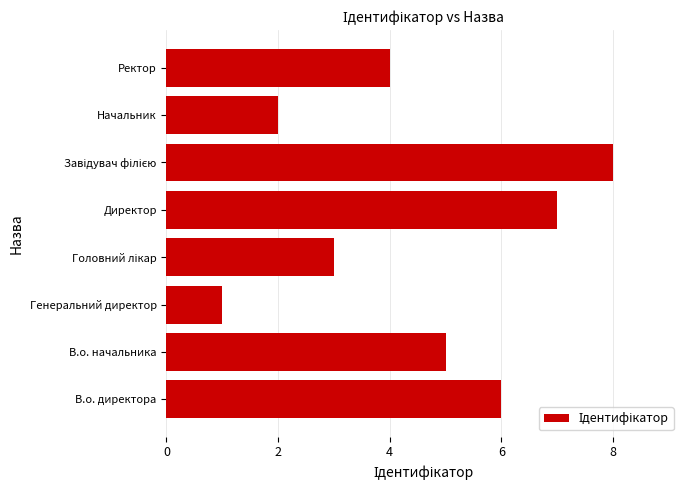

Approximately how many times larger is the value at В.о. начальника compared to Начальник?

2.5